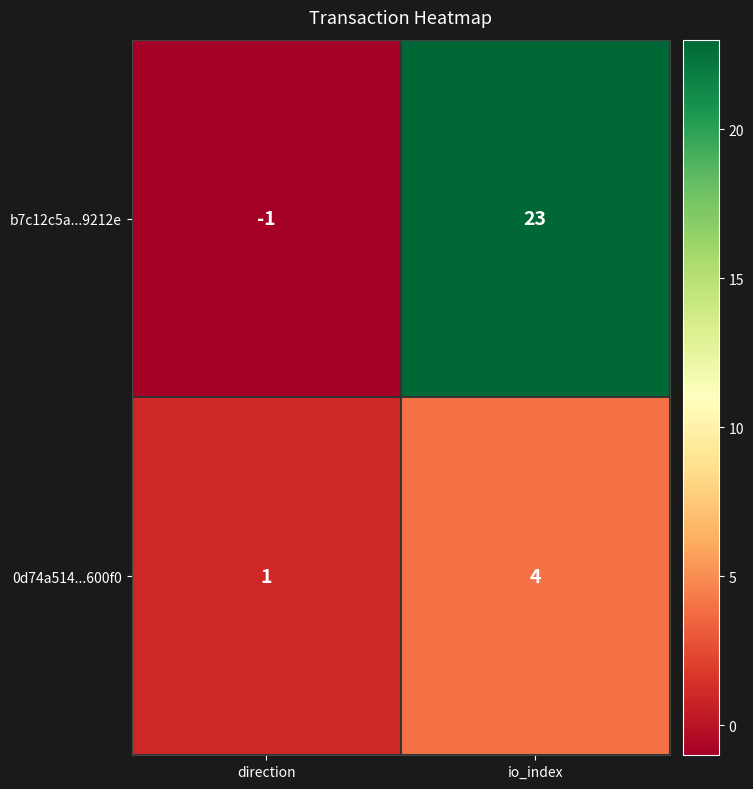

Is it true that 0d74a514...600f0 equals 1 at direction?

True